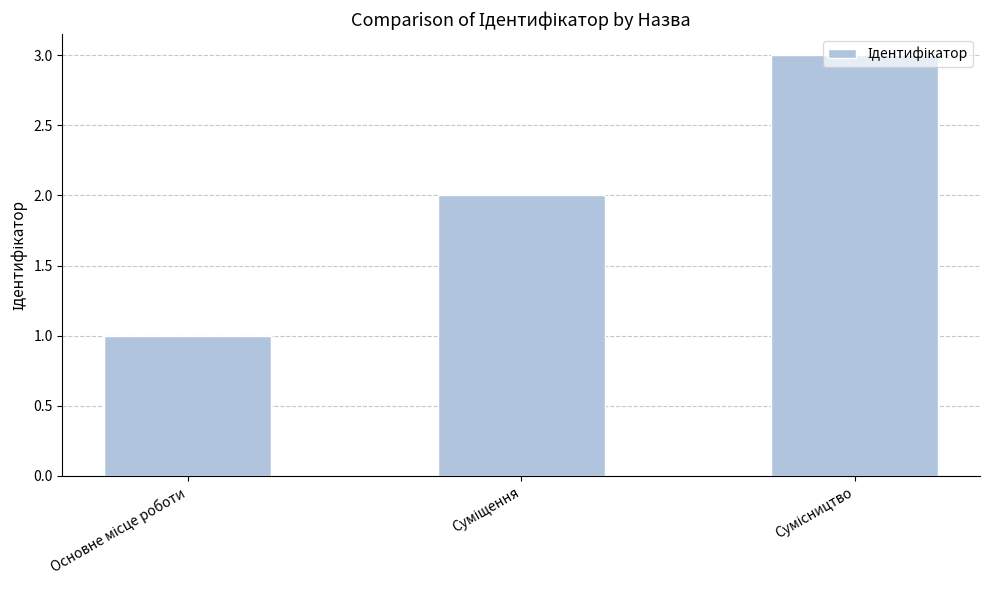

What is the maximum value shown in the chart?

3